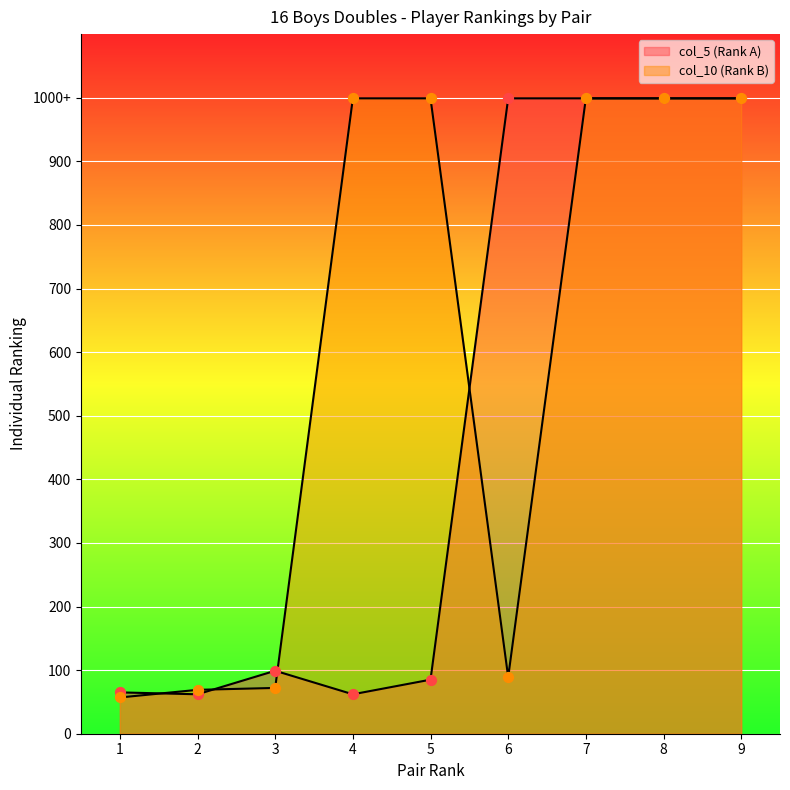

Is the value of col_10 (Rank B) at 2 greater than the value of col_5 (Rank A) at 7?

No